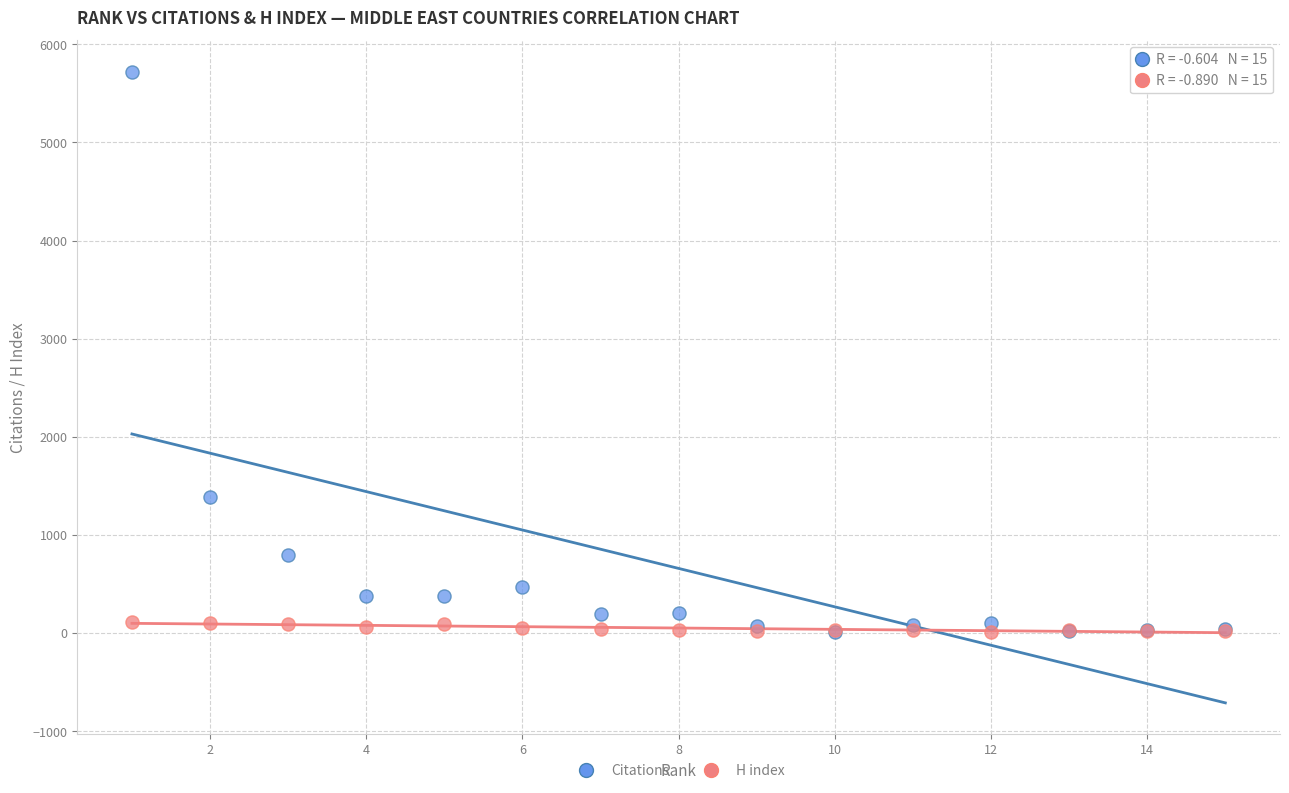

In the Citations series, what Y value is closest to 2866?

1387